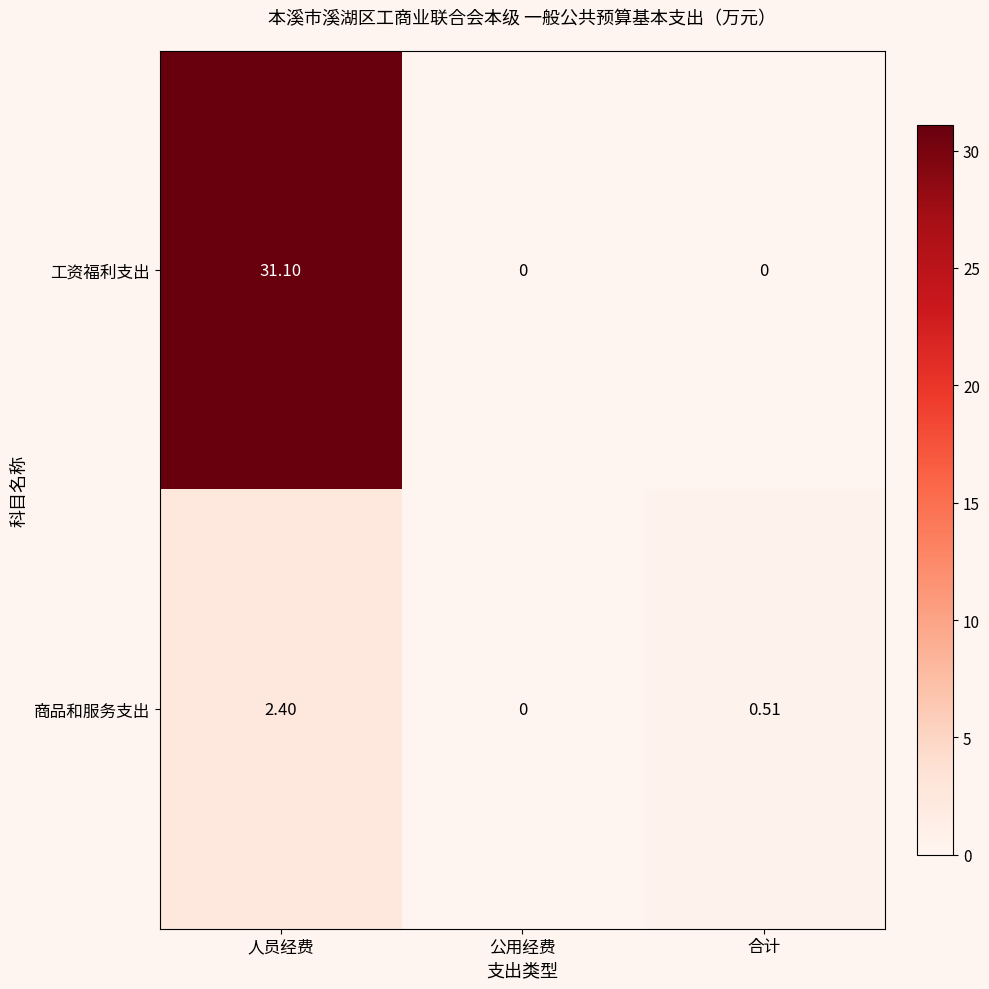

Which series has the largest range (max minus min)?

工资福利支出